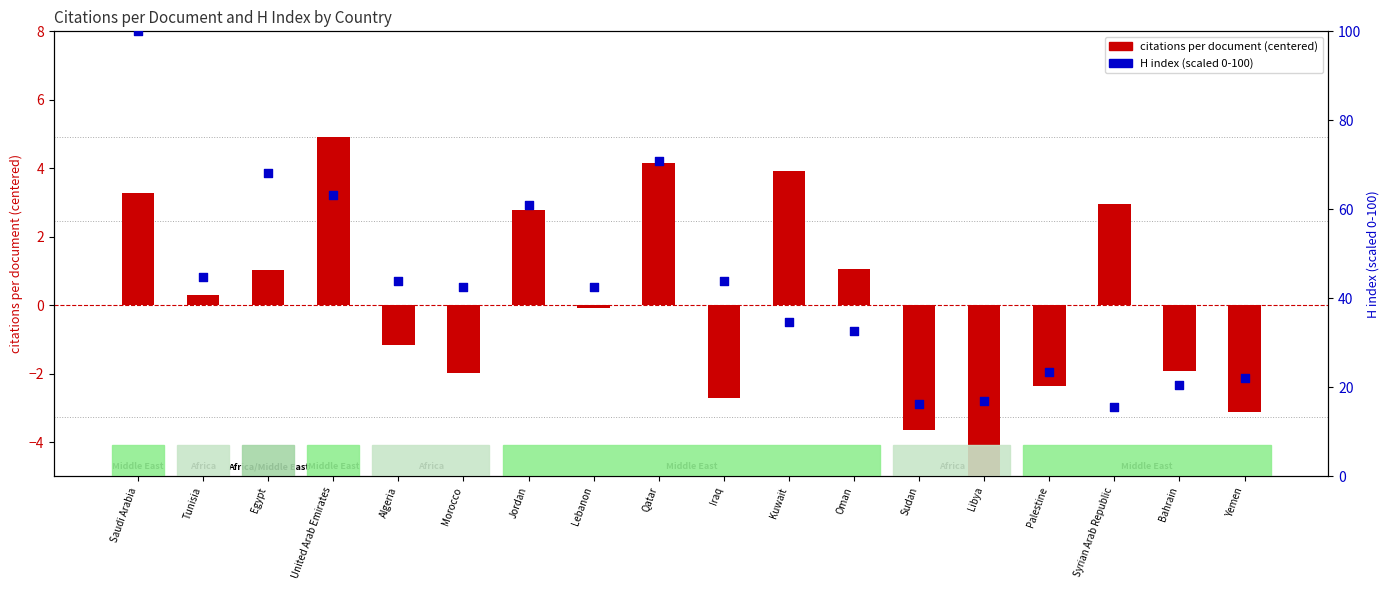

What is the total value across all series at Saudi Arabia?

103.3